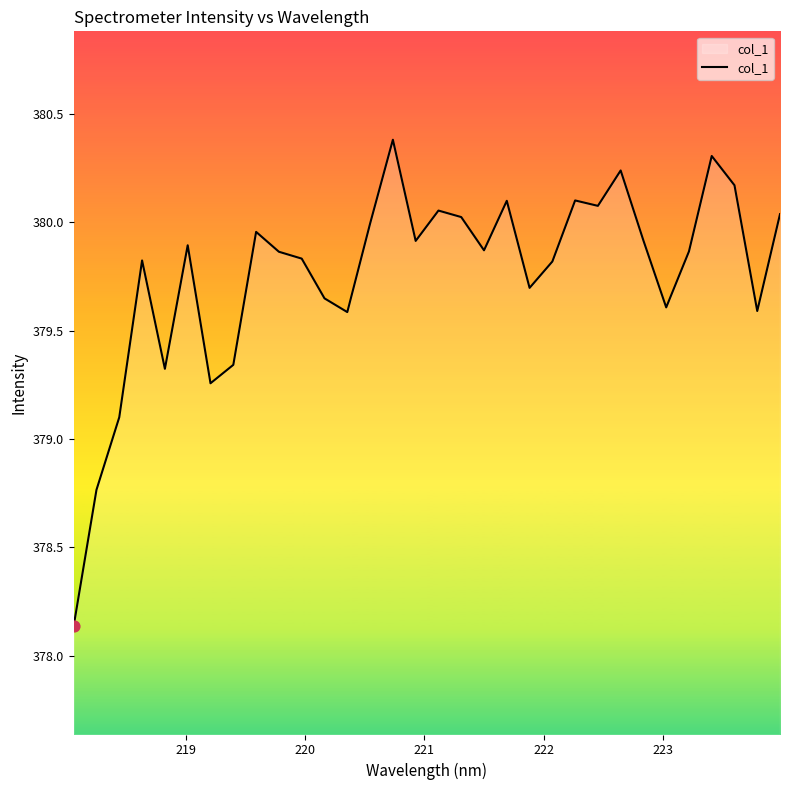

What is the difference between the maximum and minimum values?

2.2